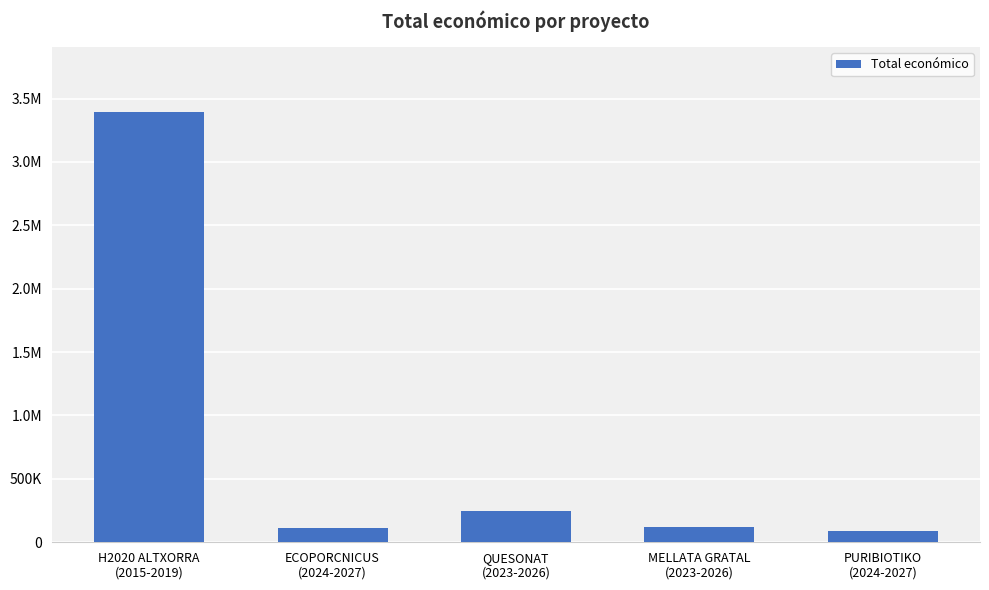

What is the value of the 3rd bar from the left?

250000